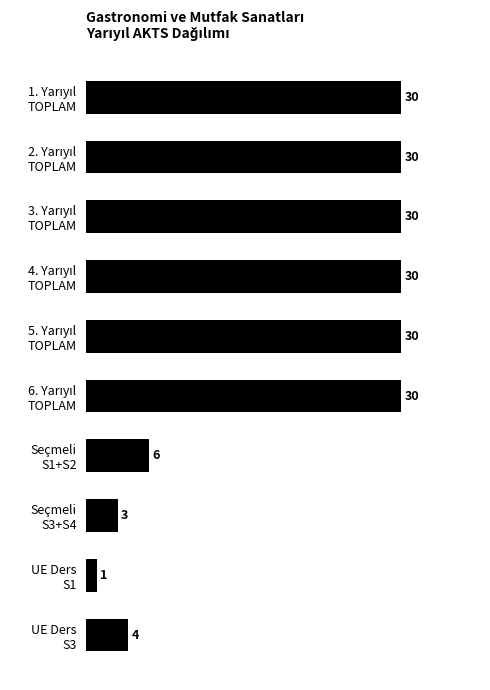

What is the smallest value displayed?

1